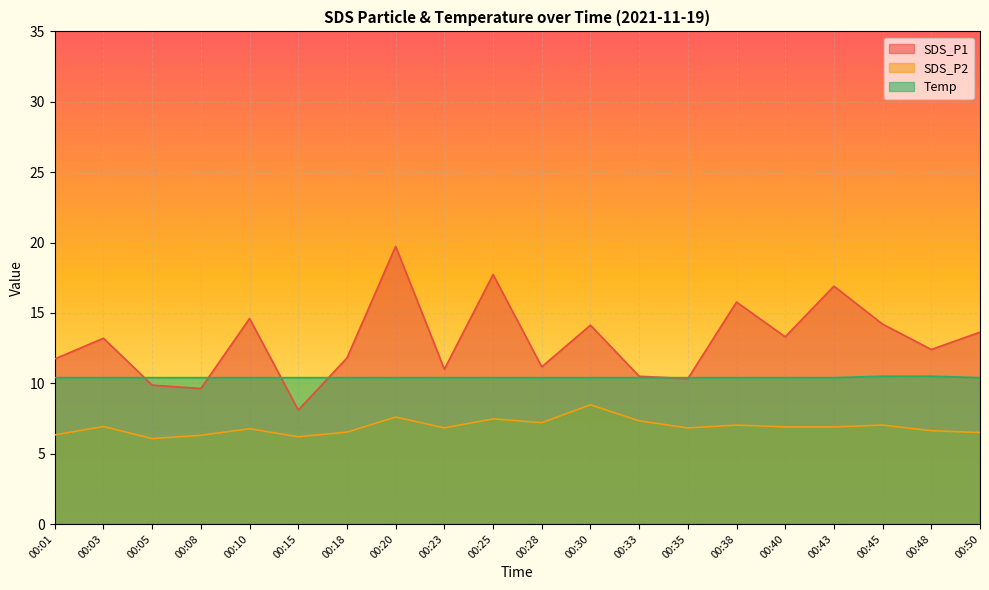

Rank the series at 00:01 from highest to lowest value.

SDS_P1, Temp, SDS_P2